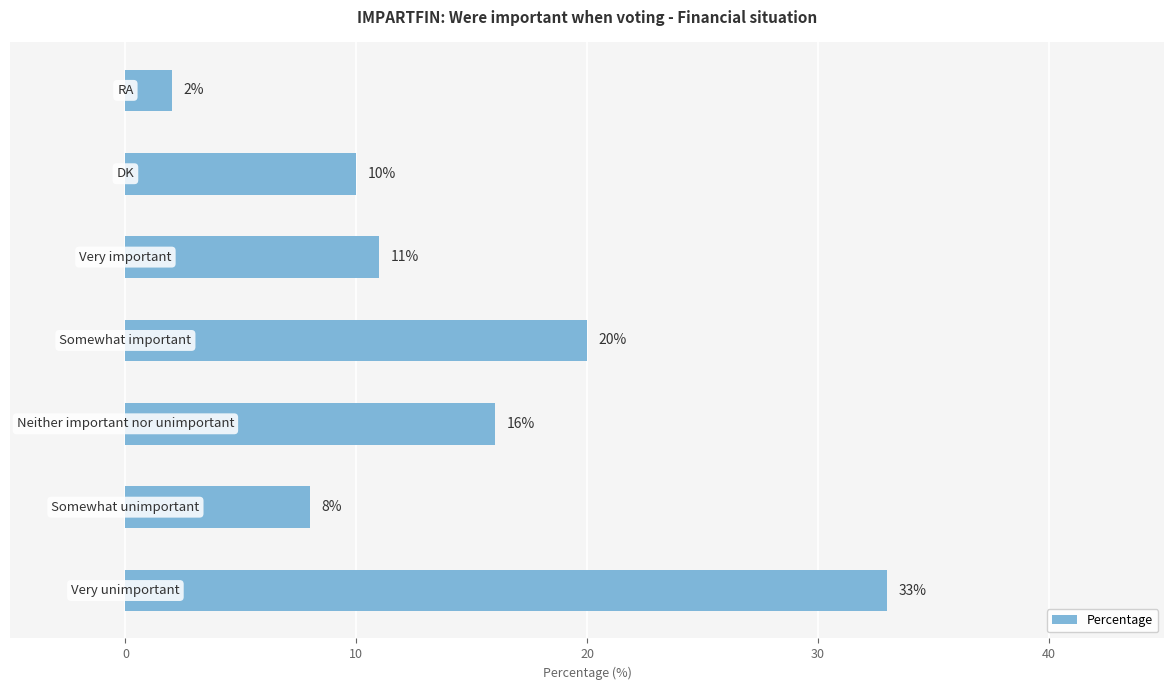

What is the difference between the maximum and minimum values?

31